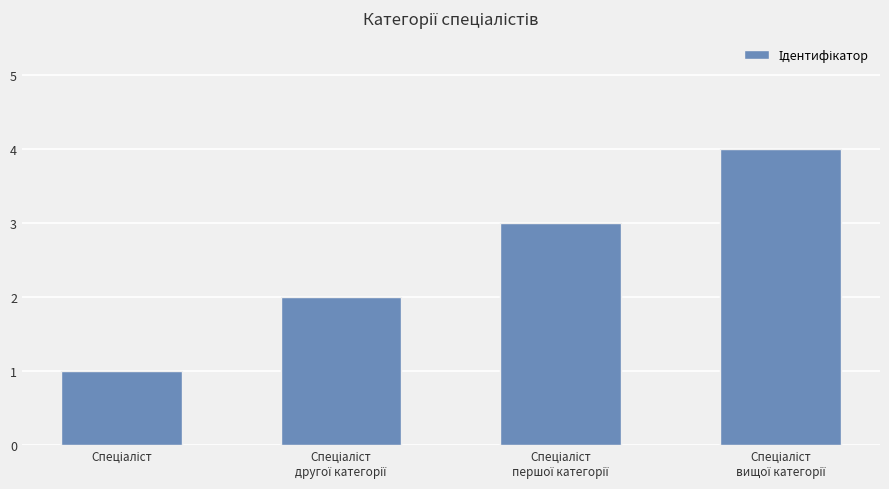

What is the difference between the maximum and minimum values?

3